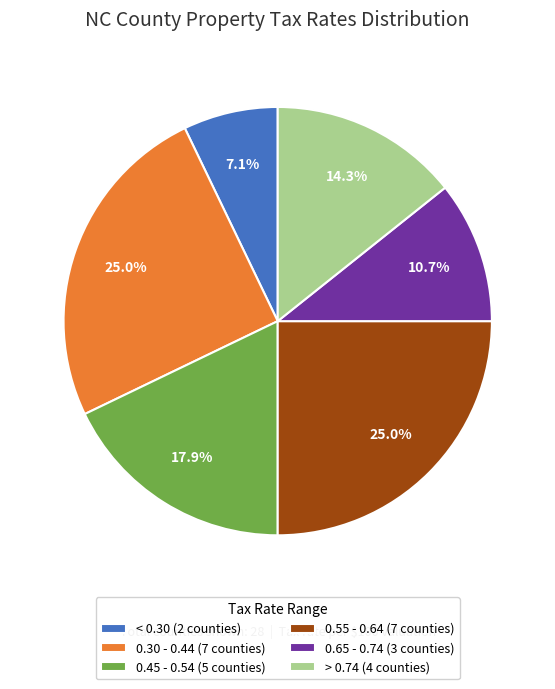

How many segments does this pie chart have?

6